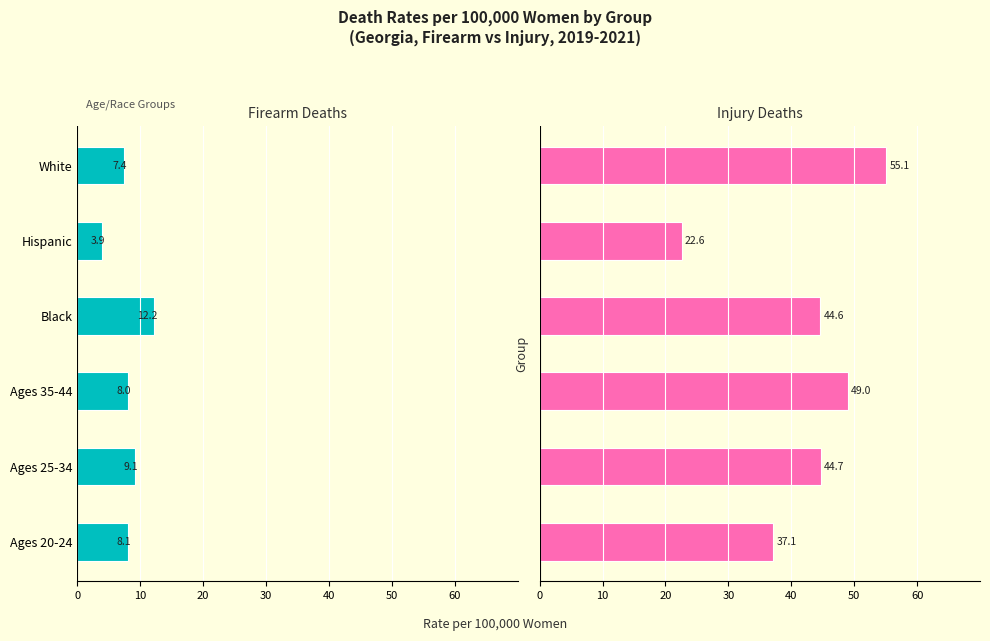

Which series has the widest spread of values?

Injury Deaths